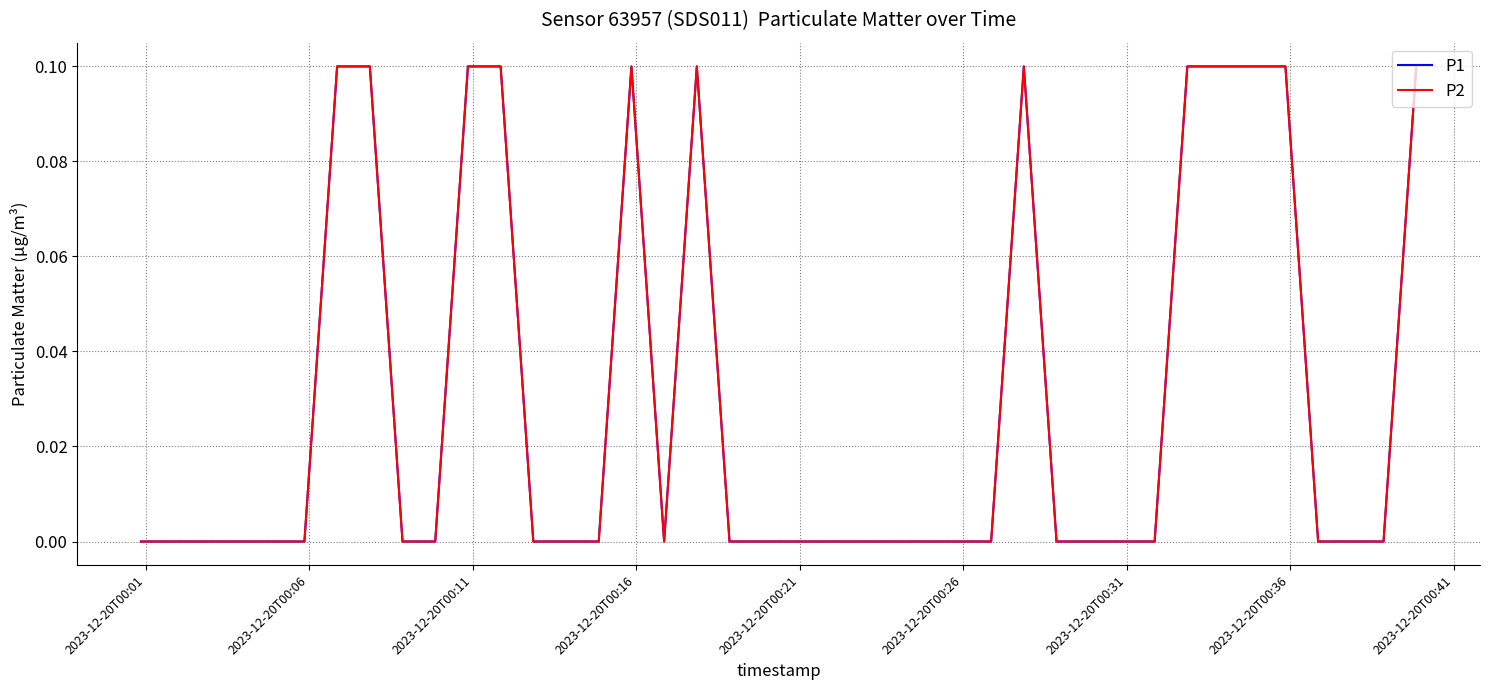

Is this an area chart (filled region under the line)?

No